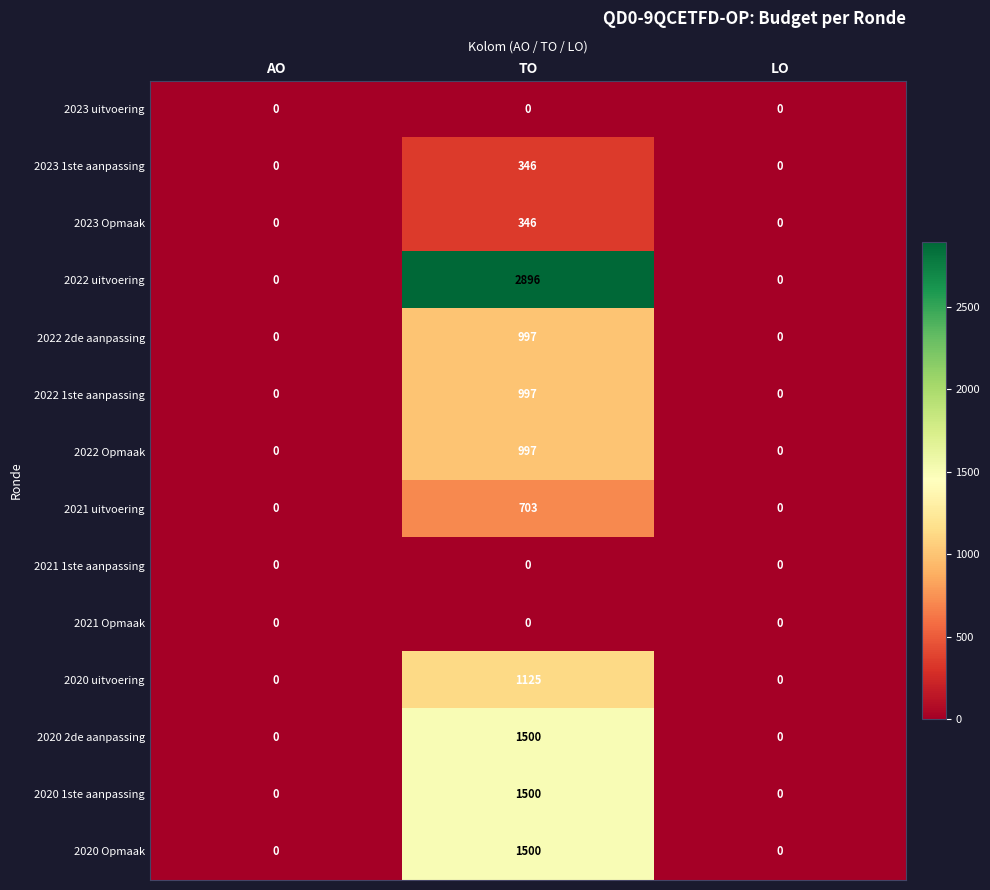

Which series has the widest spread of values?

2022 uitvoering